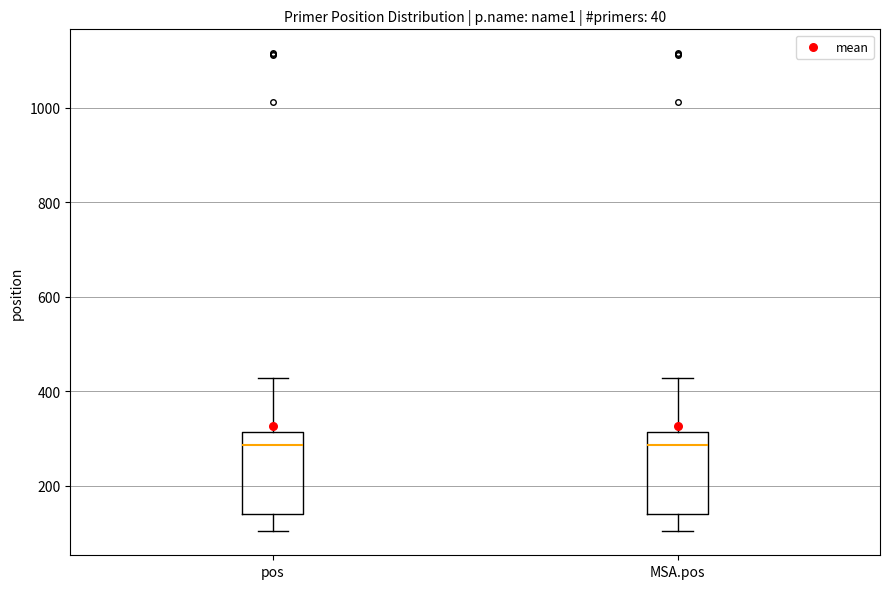

Reading left to right, transcribe this box plot: for each box, give where its median line is, the range the box spans, and where its two whiskers end, as read against the y-axis. The values are not printed on the chart, so give them approximately, as read against the axis.

pos: median 280, box 140 to 320, whiskers 100 to 420
MSA.pos: median 280, box 140 to 320, whiskers 100 to 420